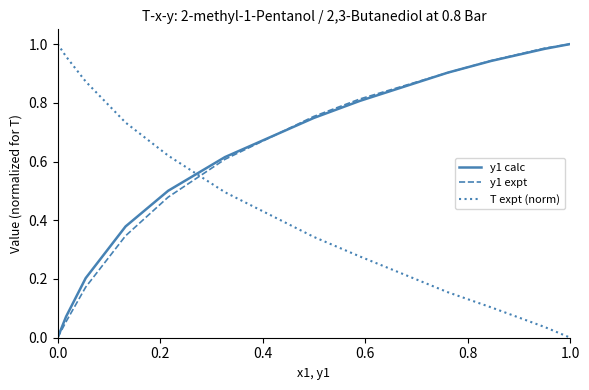

Which series ends up on top after the final intersection of y1 calc and T expt (norm)?

y1 calc